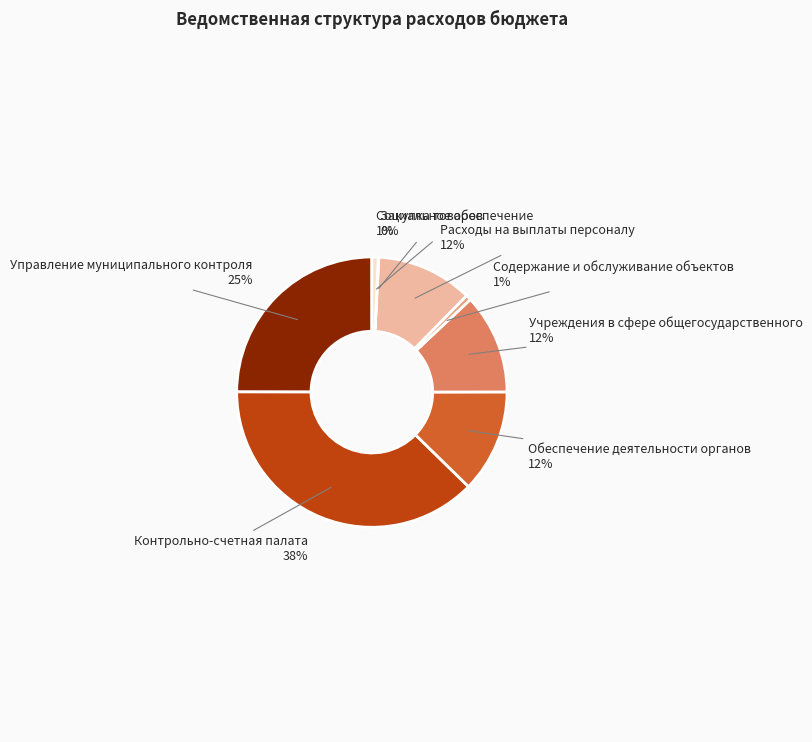

Between Учреждения в сфере общегосударственного and Содержание и обслуживание объектов, which is larger?

Учреждения в сфере общегосударственного